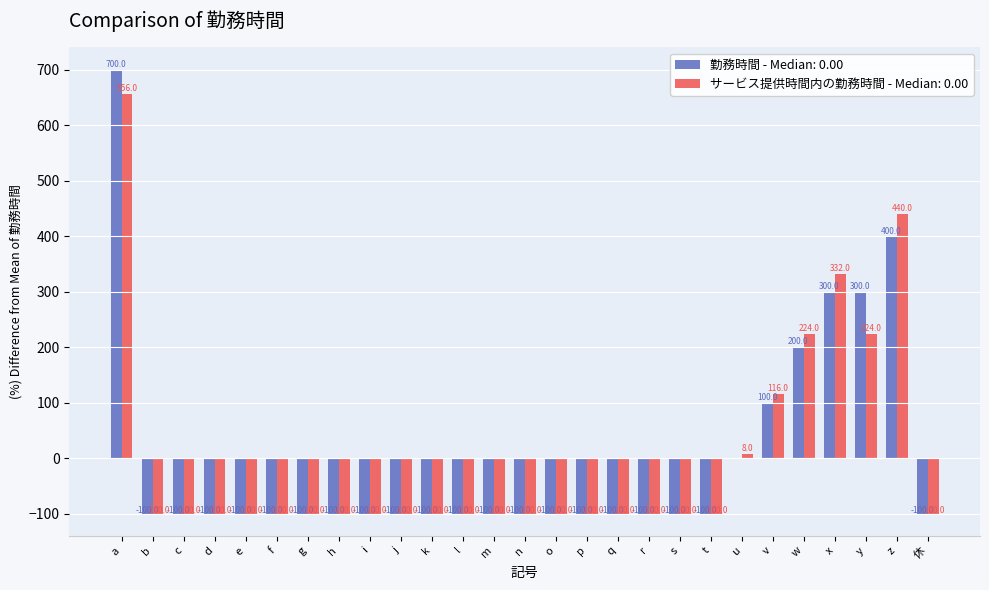

Which series has the widest spread of values?

勤務時間 - Median: 0.00